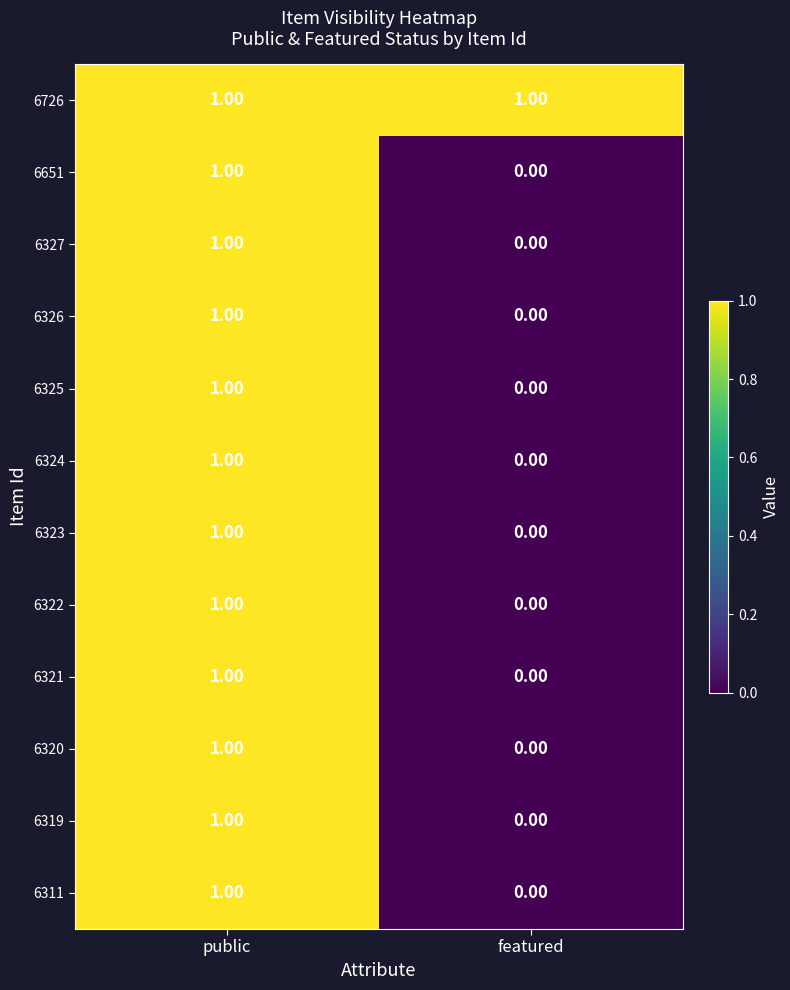

Which series has the largest total across all categories?

6726